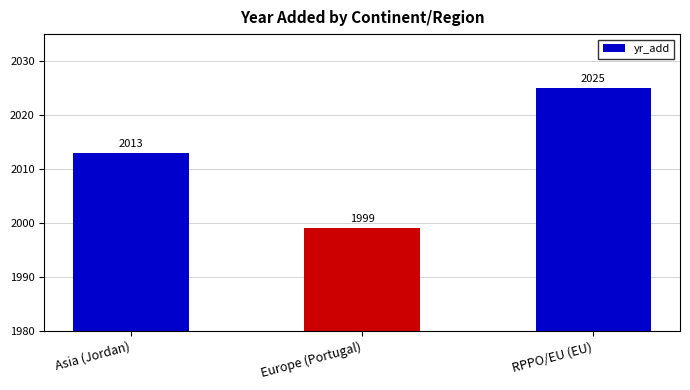

Reading left to right, extract all data points from this chart.

Asia (Jordan)=2013	Europe (Portugal)=1999	RPPO/EU (EU)=2025